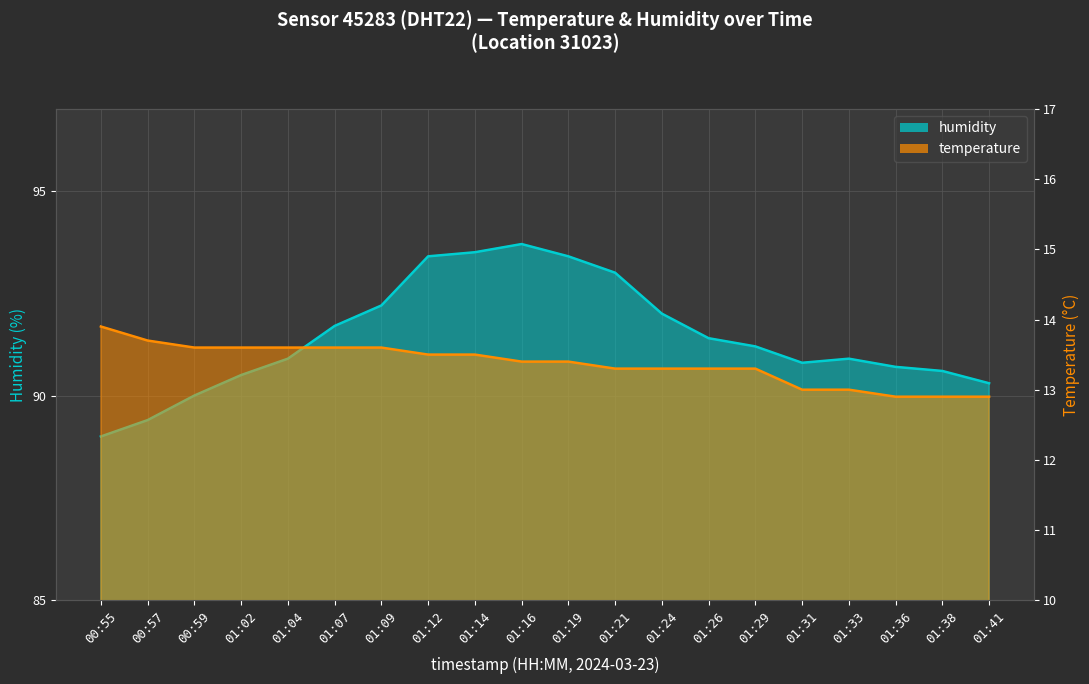

What is the difference between the maximum and minimum values in the temperature series?

1.0